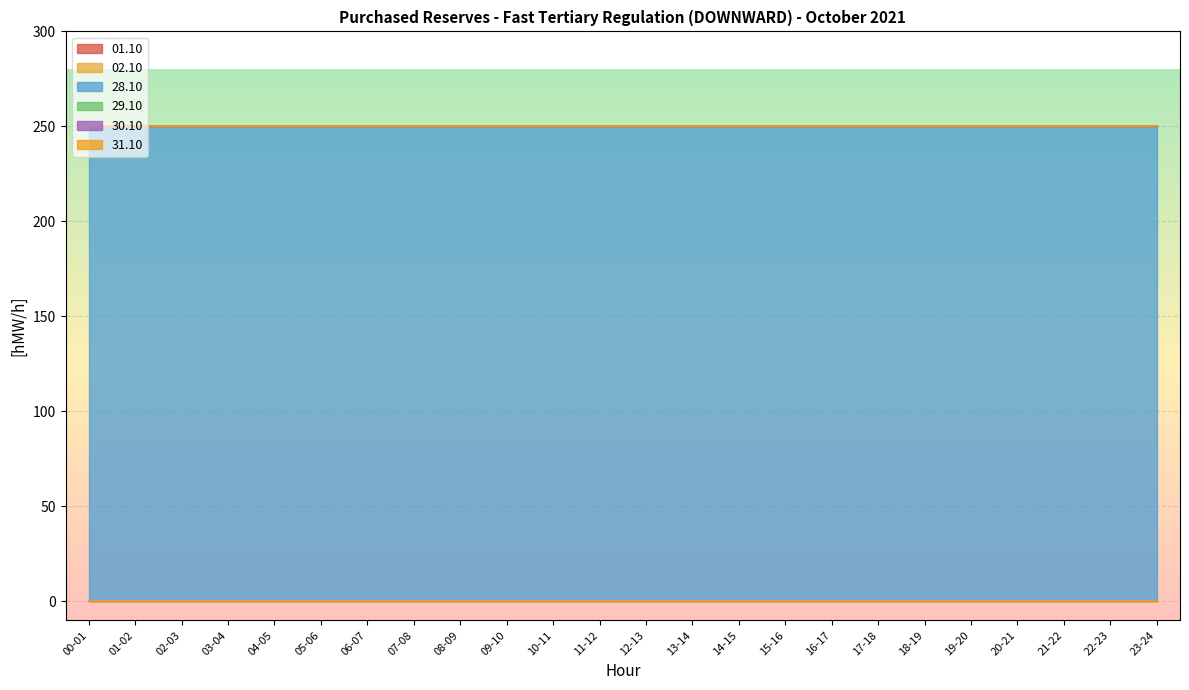

True or false: 30.10 and 31.10 intersect in this chart.

False